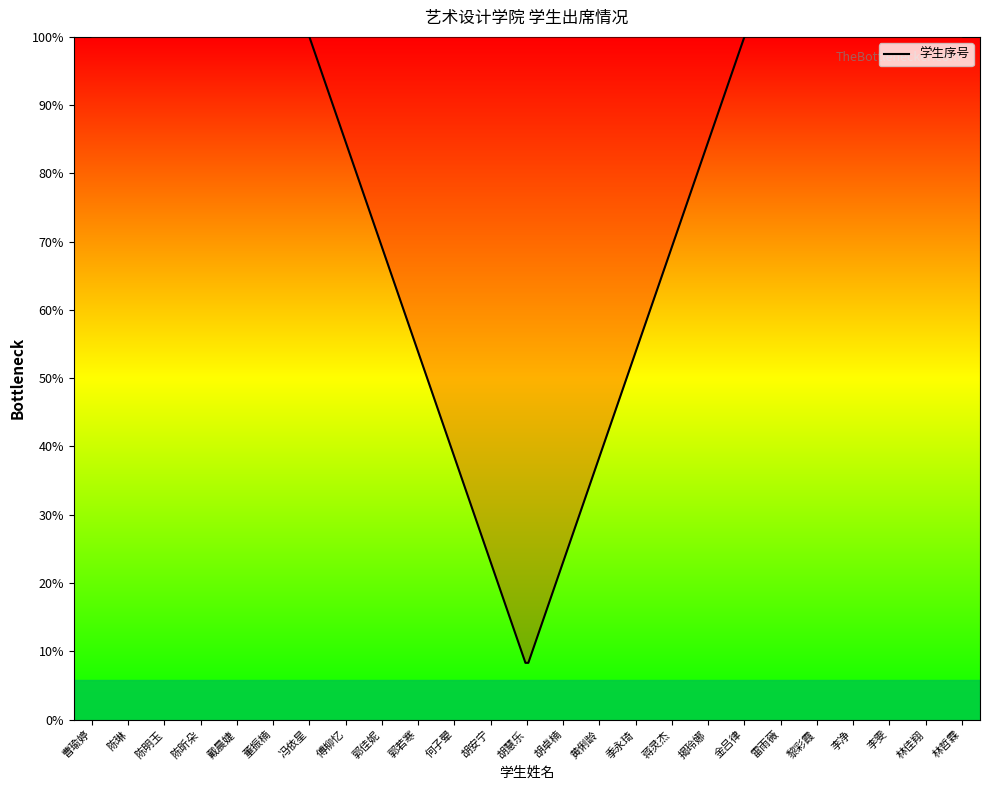

True or false: the data shows 14 at 傅柳忆.

False